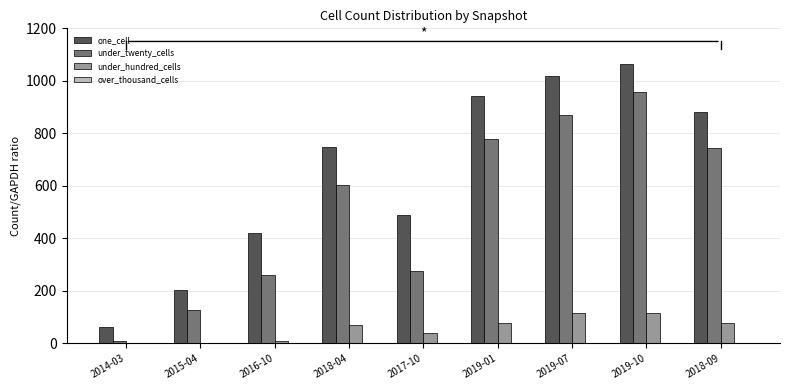

What is the sum of all under_hundred_cells values?

509